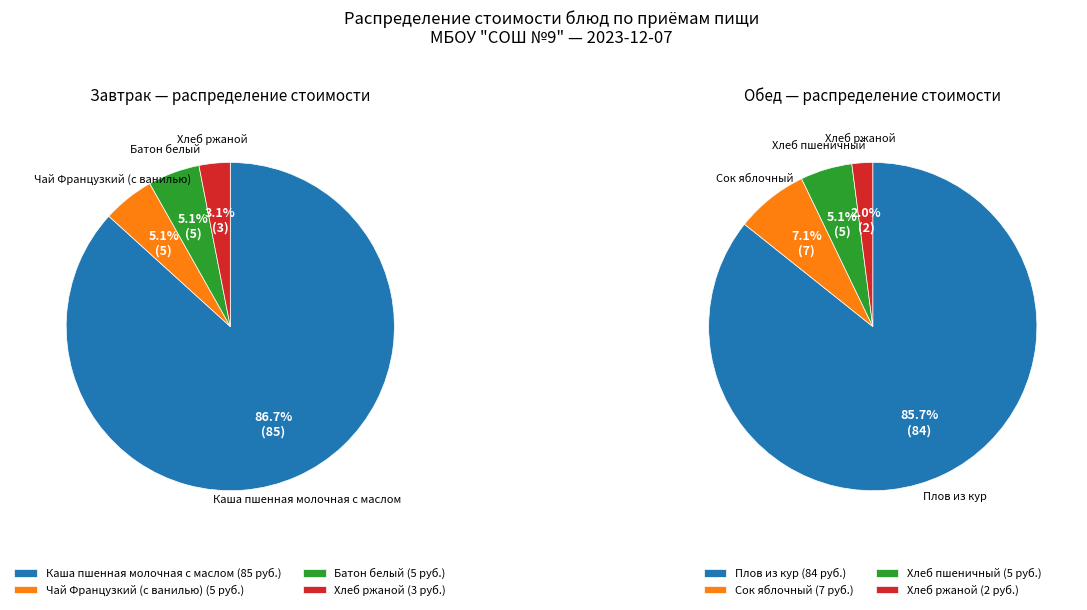

Is the sum of Завтрак and 3 greater than half?

Yes